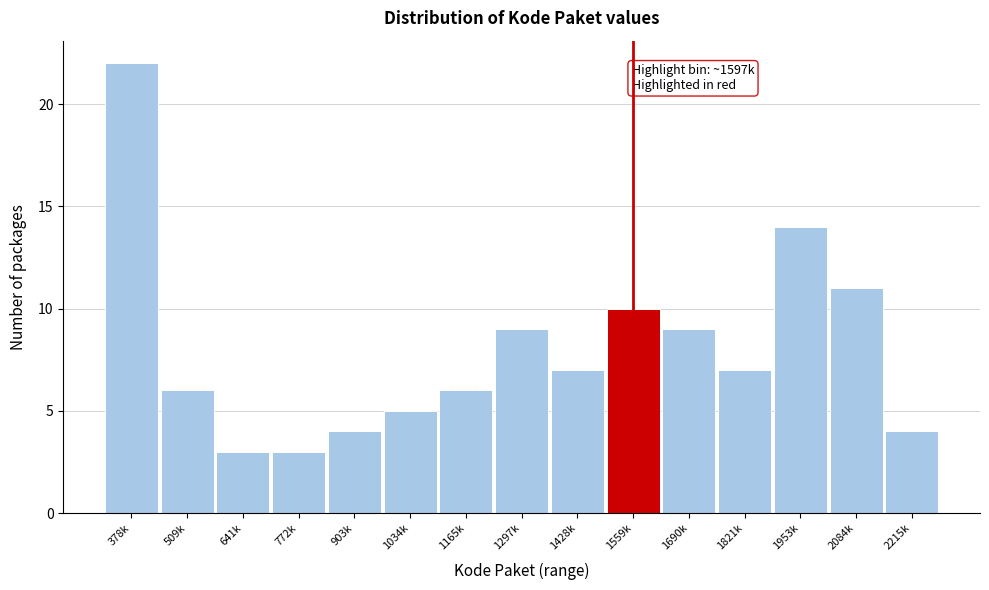

Reading left to right, extract all data points from this chart.

378k=22	509k=6	641k=3	772k=3	903k=4	1034k=5	1165k=6	1297k=9	1428k=7	1559k=10	1690k=9	1821k=7	1953k=14	2084k=11	2215k=4